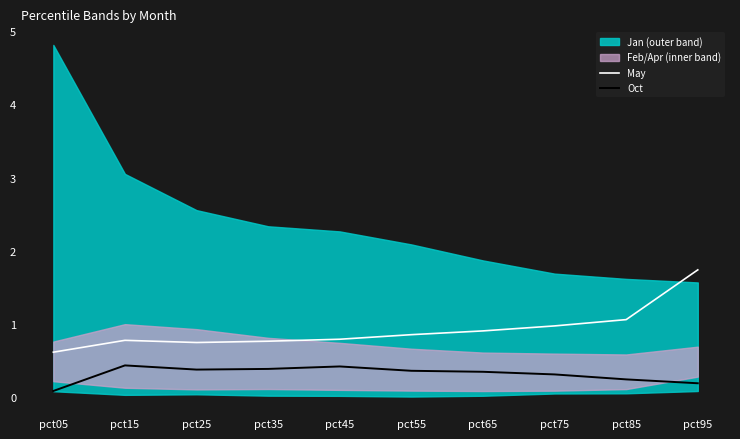

Which label corresponds to the smallest value in the chart?

pct05